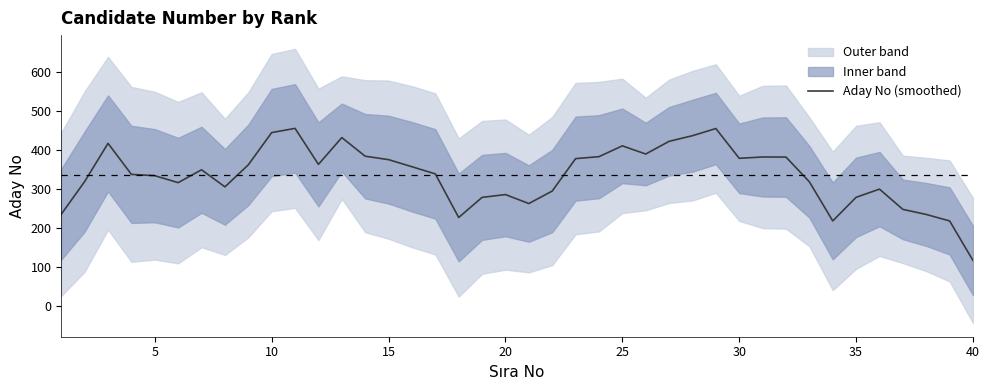

Count the number of categories in the chart.

40